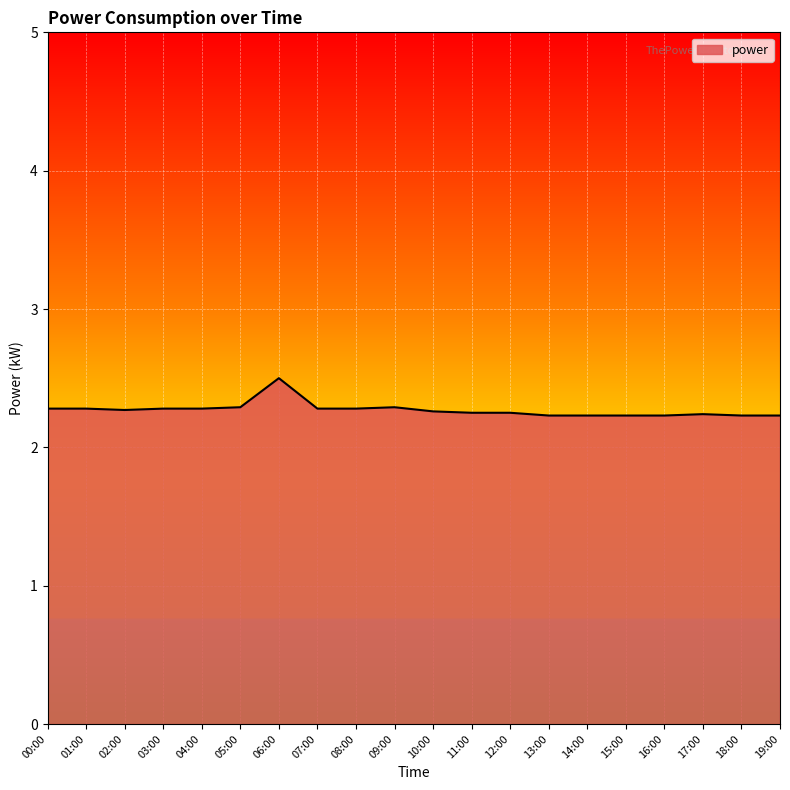

Count the values in the range 2 to 3.

20